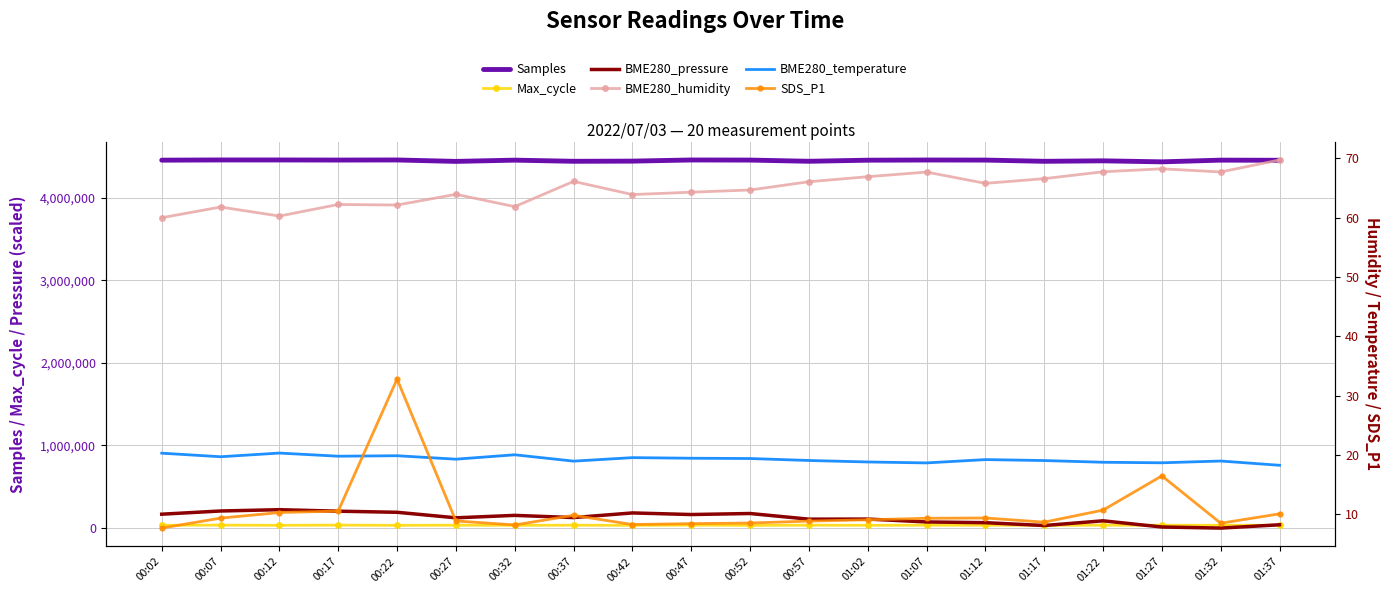

What is the spread (max minus min) of values at 01:02?

4452042.9